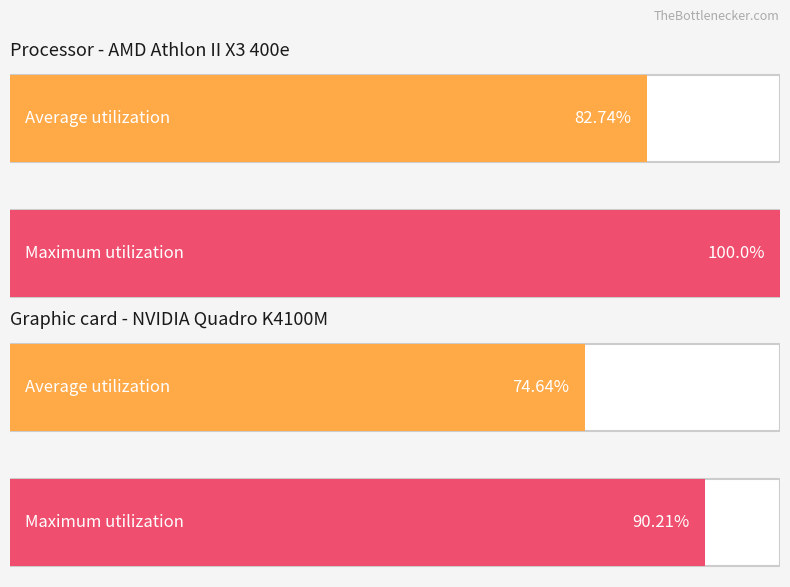

Are the bars grouped side by side (vs. stacked)?

Yes